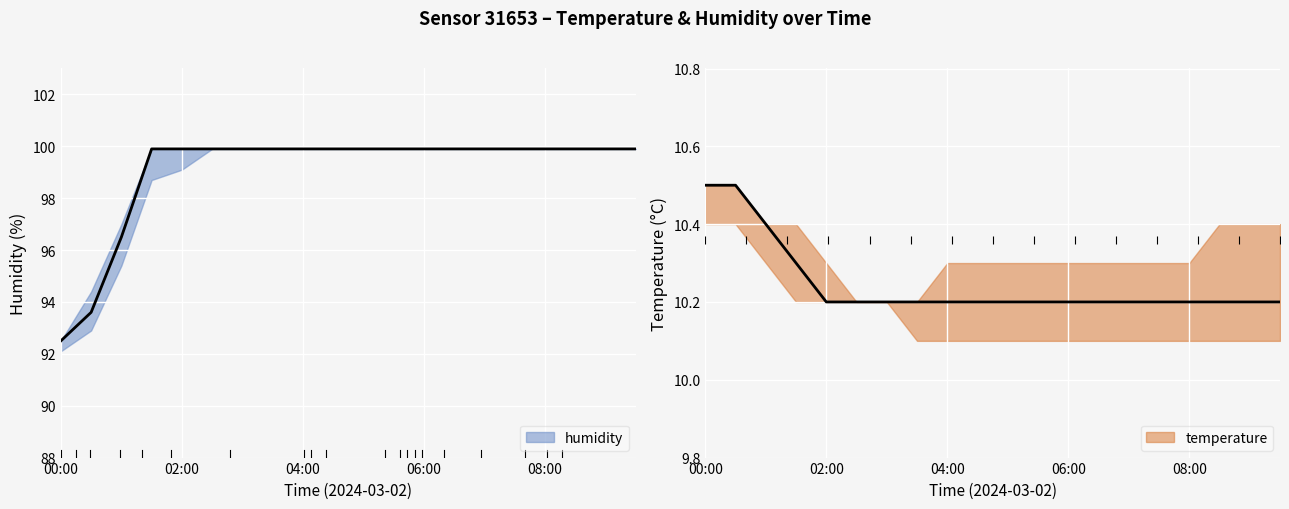

Which series has the largest total across all categories?

humidity